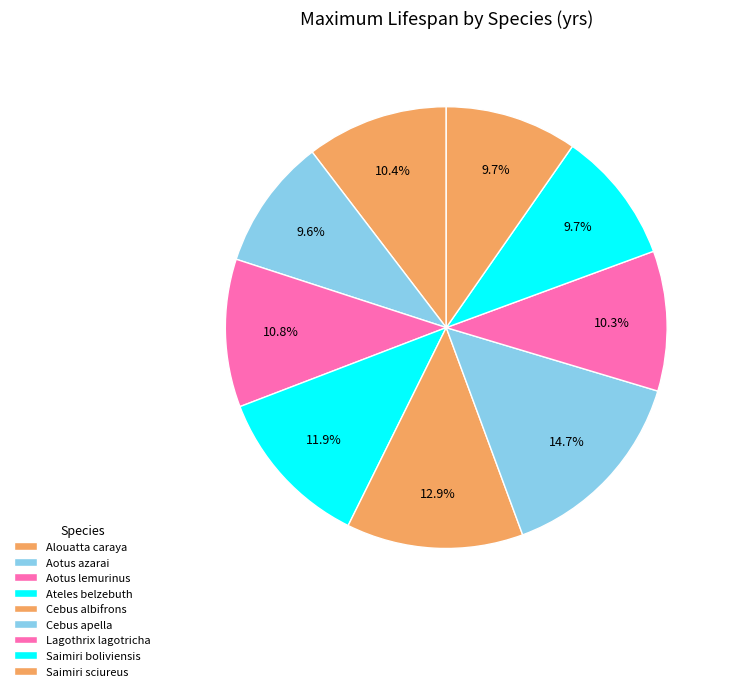

Count the number of slices in the pie.

9